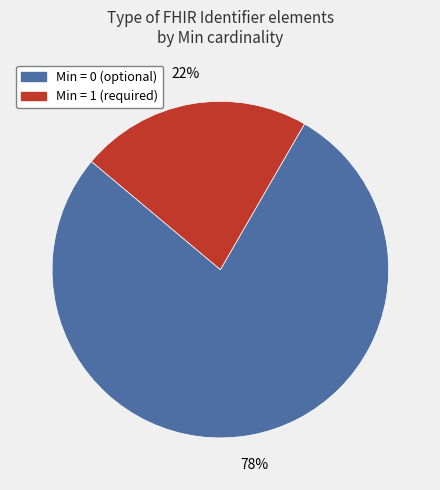

Does any single category account for the majority?

Yes